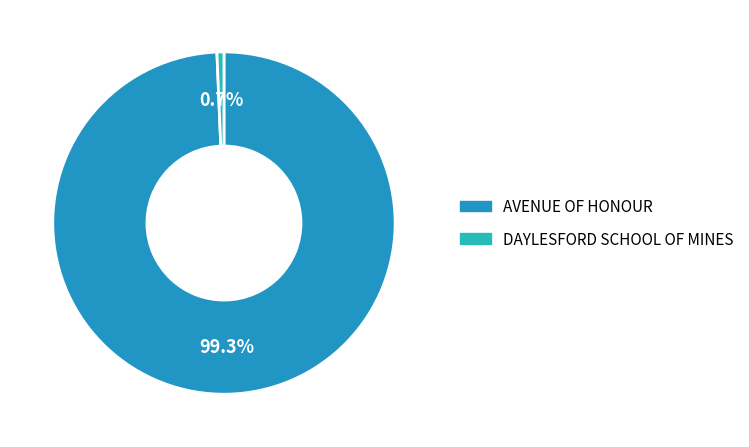

Rank the categories by value from highest to lowest.

AVENUE OF HONOUR, DAYLESFORD SCHOOL OF MINES